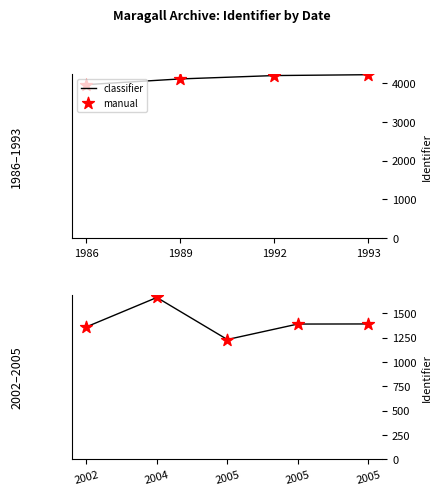

Which series has the largest Y range (max minus min)?

classifier